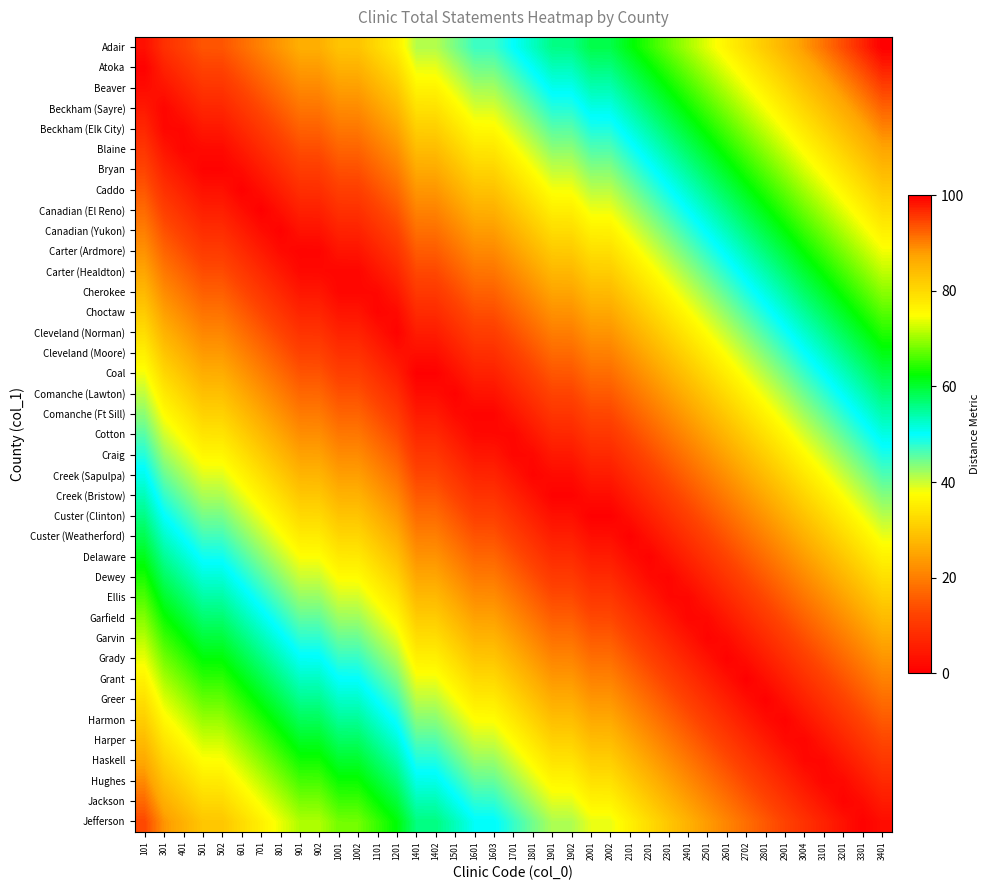

Which series has the largest total across all categories?

Adair